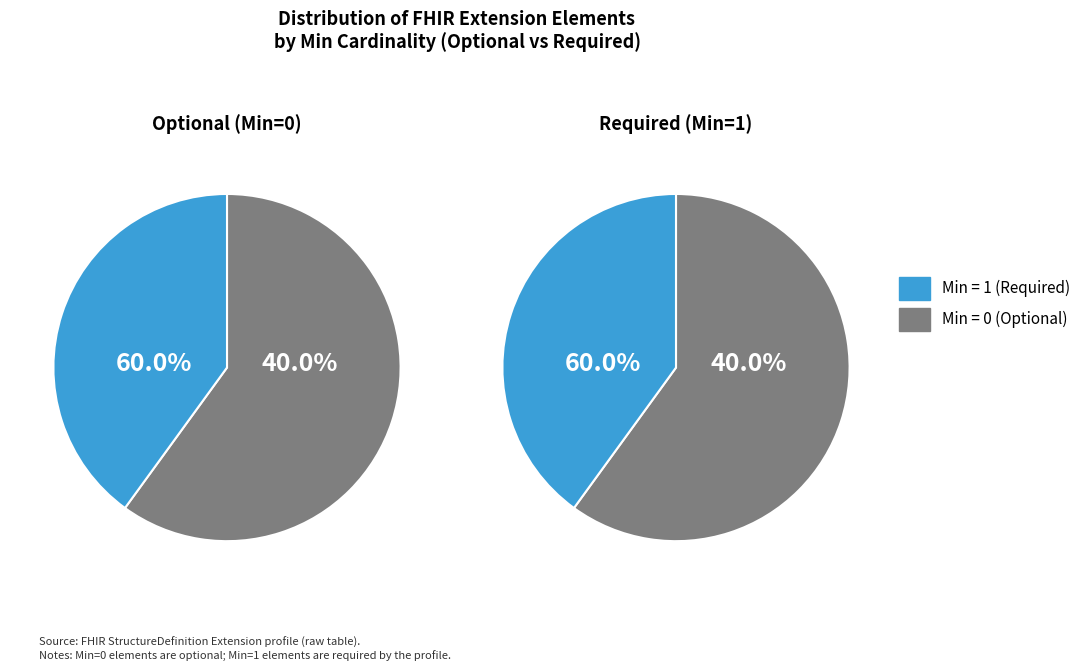

True or false: Extension accounts for 1% of the total.

False